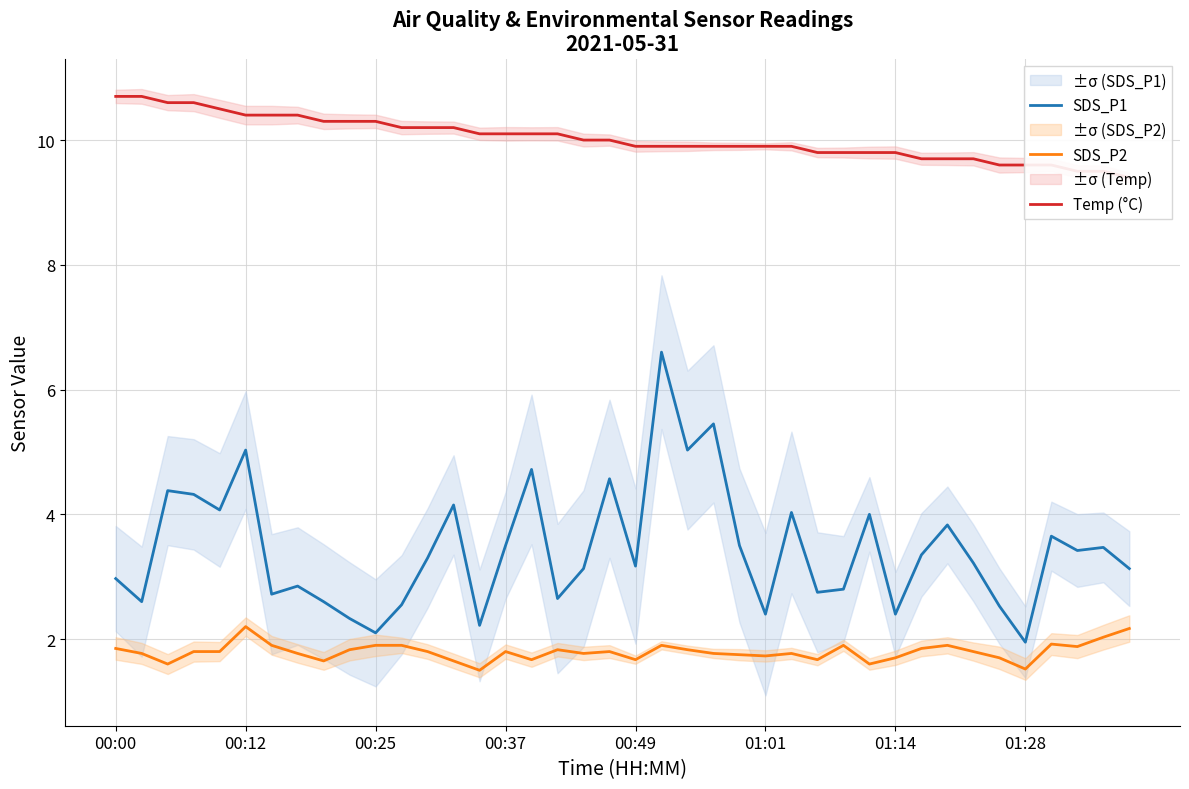

True or false: Temp (°C) and SDS_P1 intersect in this chart.

False